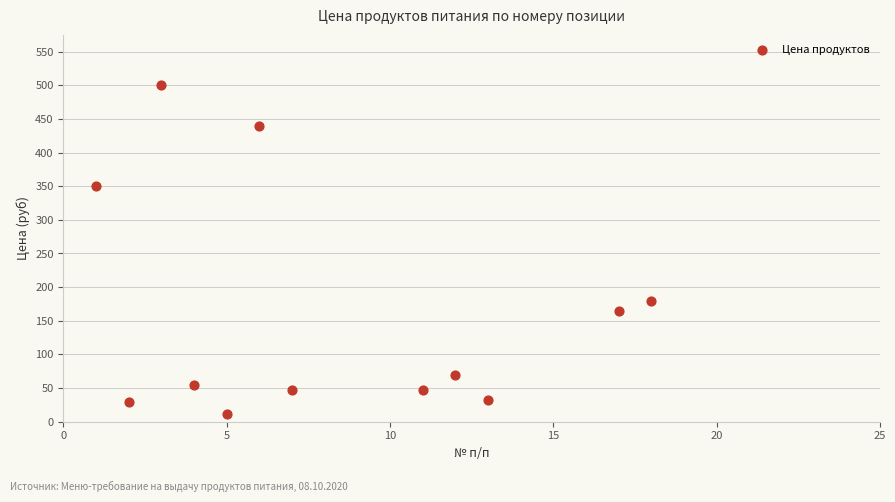

What is the average X value?

8.2